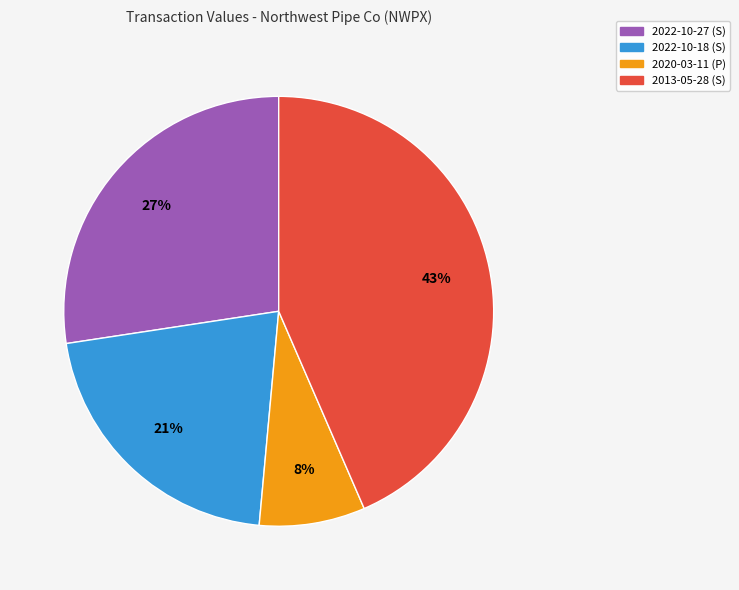

Is there a majority slice in this chart?

No